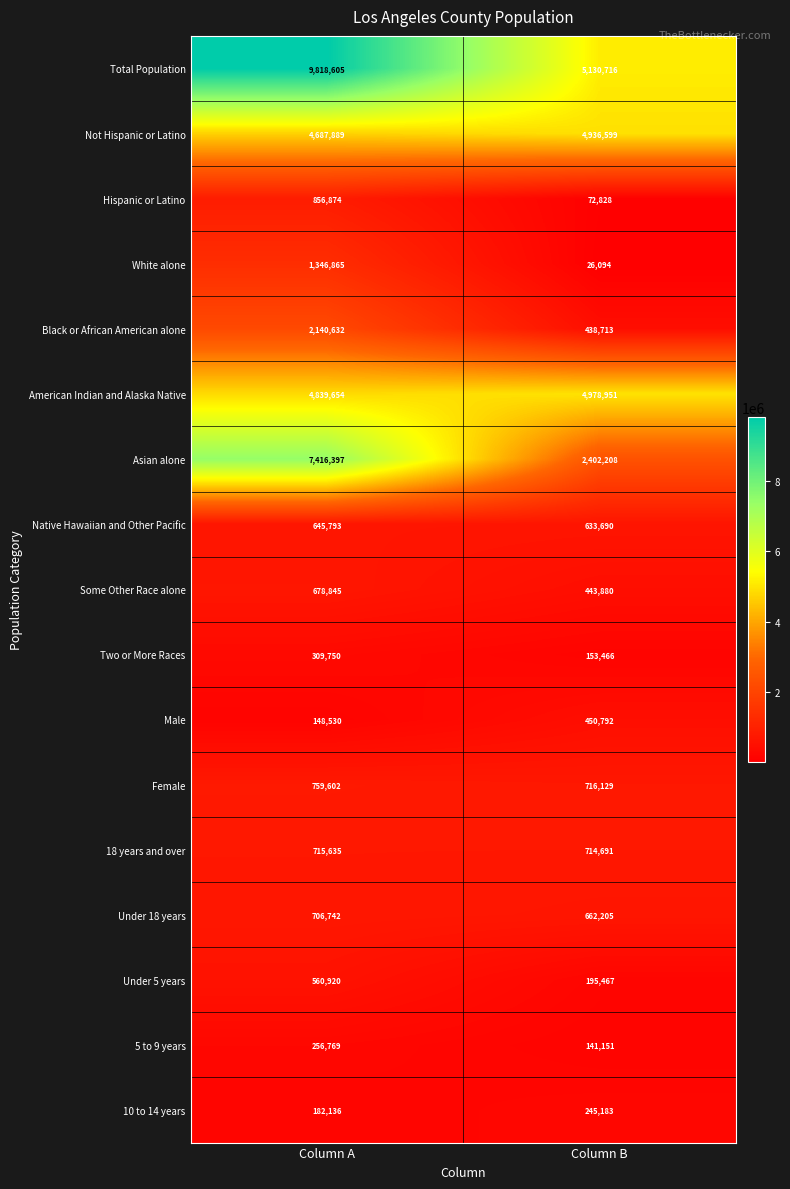

List the series in order of their peak value, highest first.

Total Population, Asian alone, American Indian and Alaska Native, Not Hispanic or Latino, Black or African American alone, White alone, Hispanic or Latino, Female, 18 years and over, Under 18 years, Some Other Race alone, Native Hawaiian and Other Pacific, Under 5 years, Male, Two or More Races, 5 to 9 years, 10 to 14 years